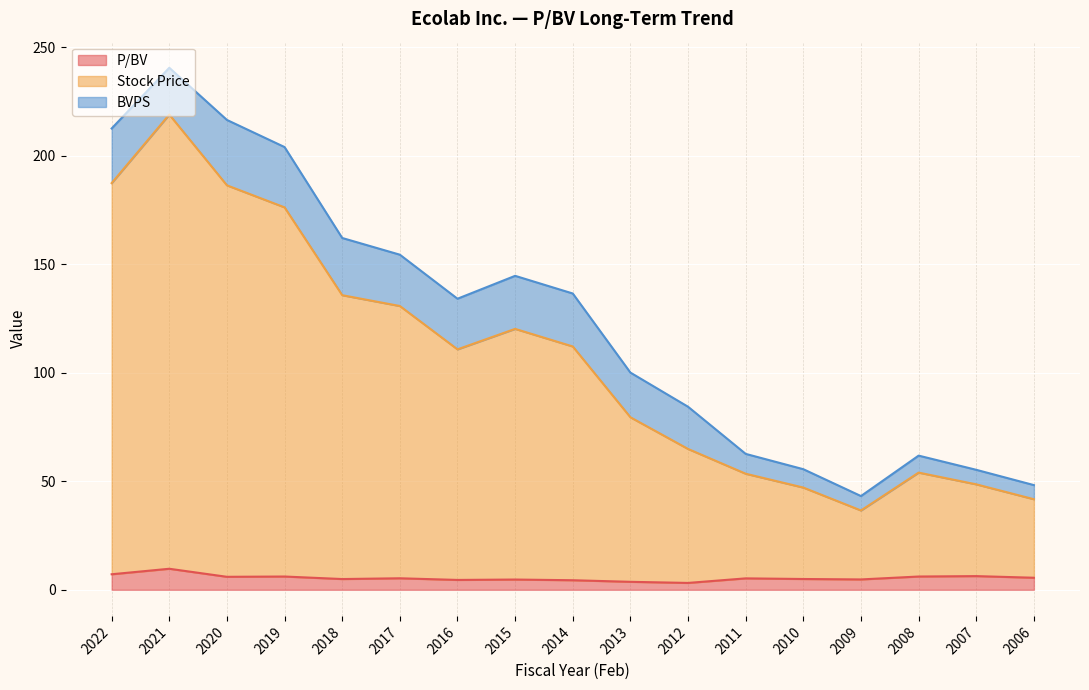

True or false: P/BV and Stock Price intersect in this chart.

False